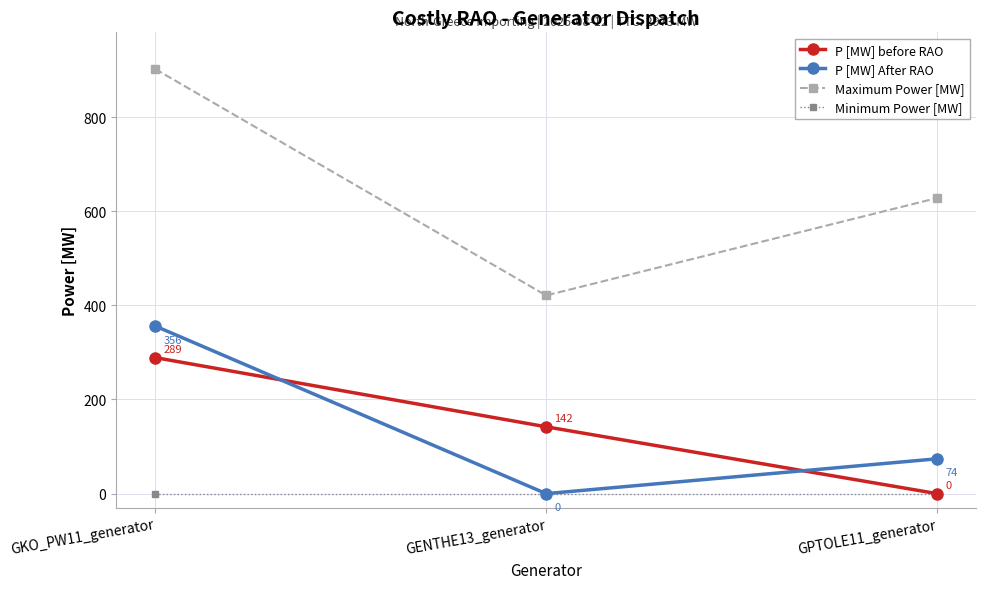

Which series has the largest total across all categories?

Maximum Power [MW]